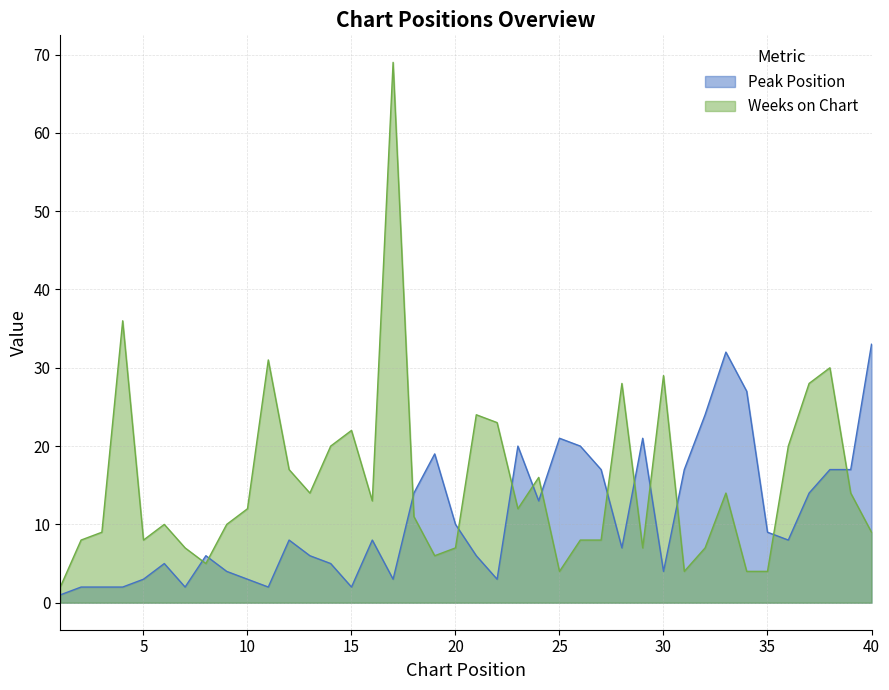

At which label is Weeks on Chart closest to 35?

4